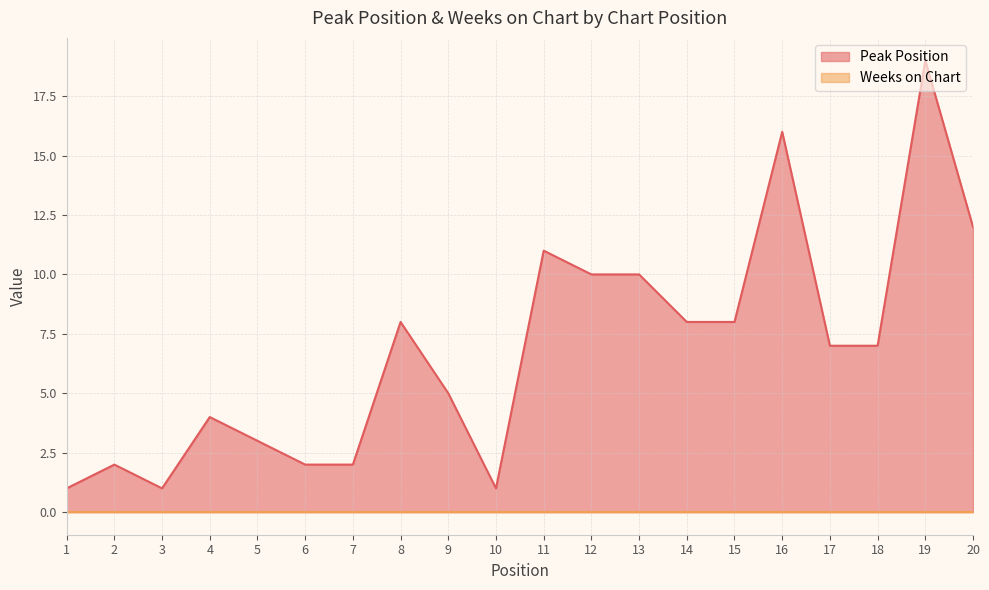

Where does the data first go above 7?

8